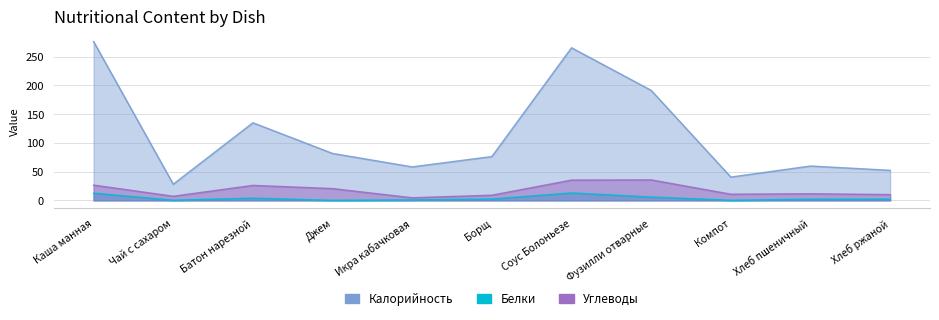

What is the label of the 1st point from the right?

Хлеб ржаной